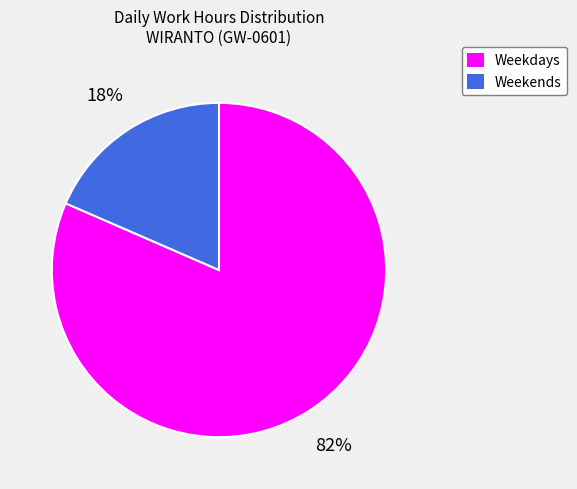

Does any single category account for the majority?

Yes